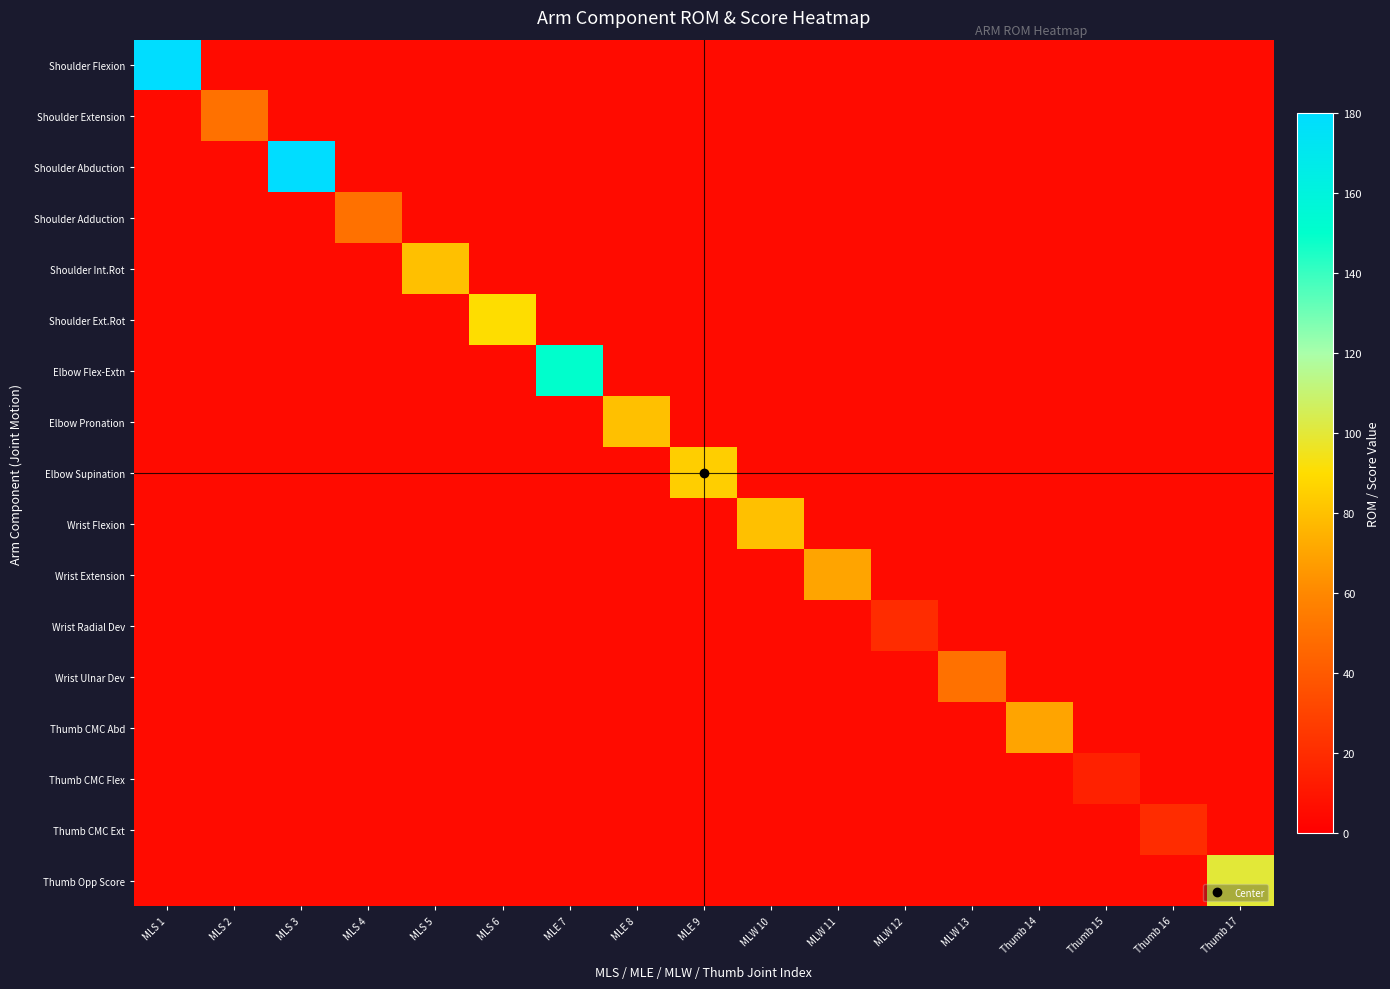

Is the value of Elbow Pronation at MLE 8 greater than the value of Thumb CMC Flex at MLW 12?

Yes